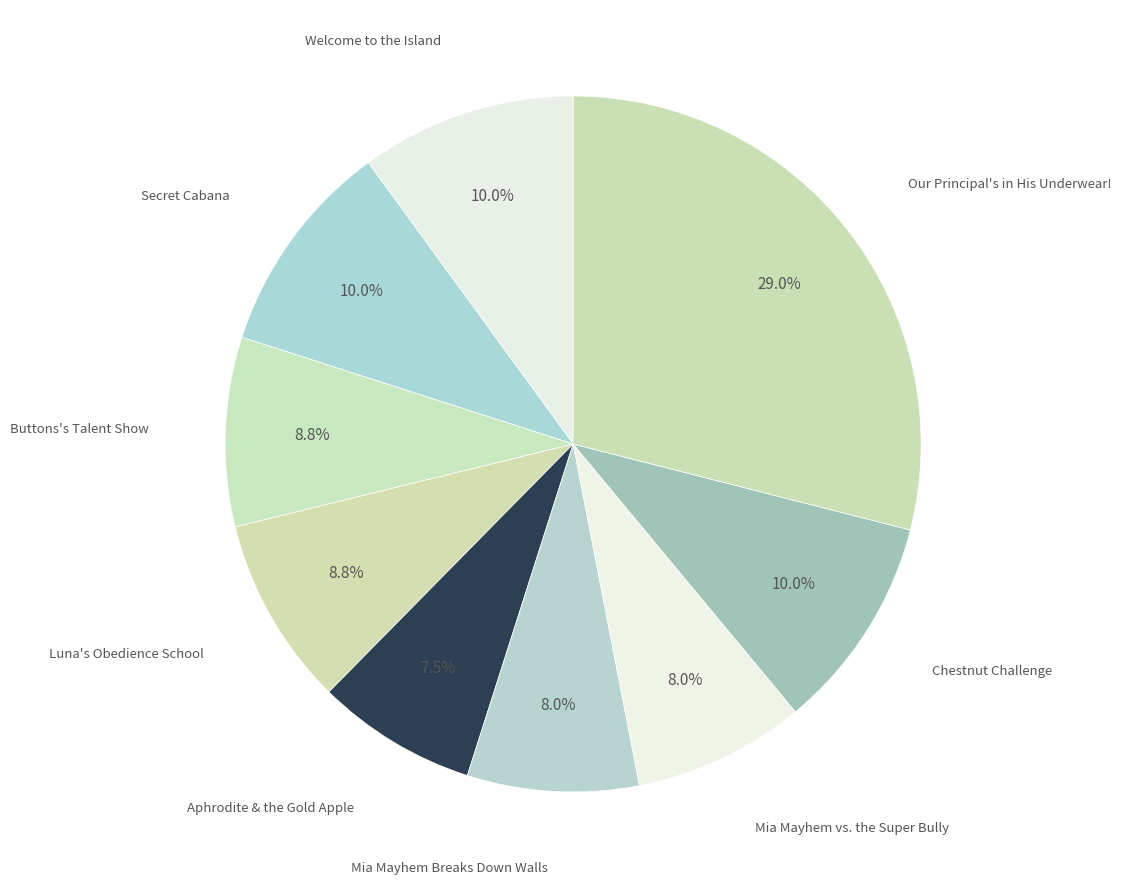

Which has a higher value, Welcome to the Island or Aphrodite & the Gold Apple?

Welcome to the Island